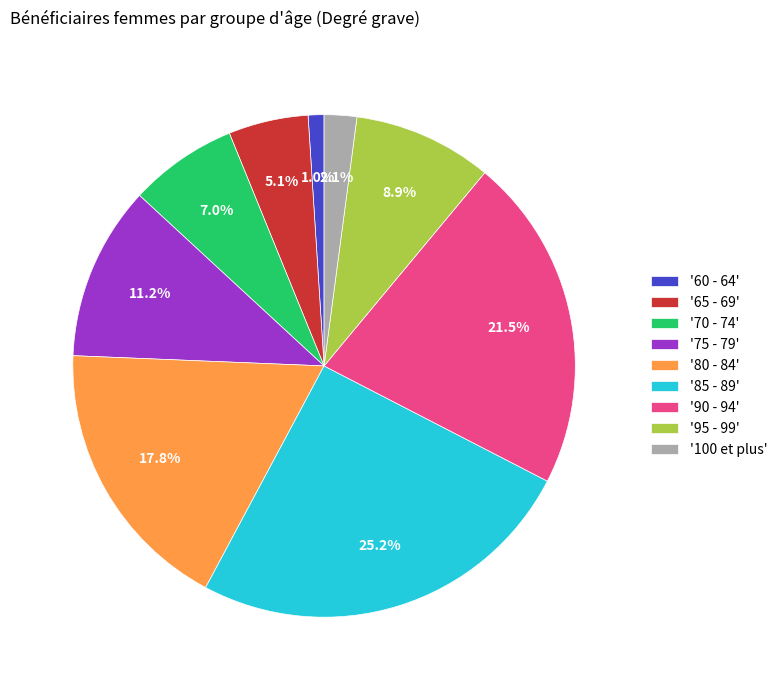

Is there any slice that represents more than half of the pie?

No